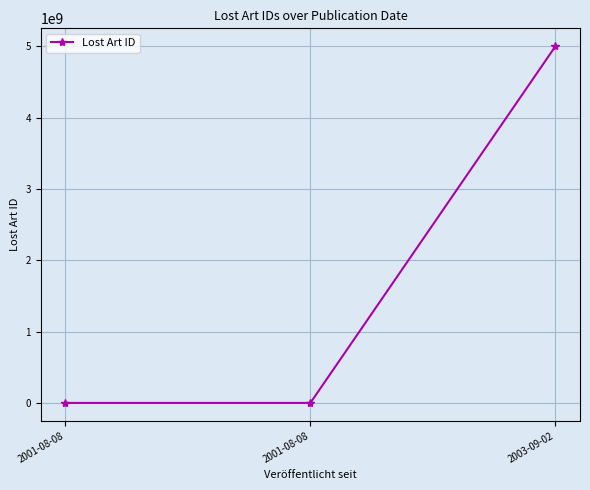

How many distinct data groups are displayed?

1